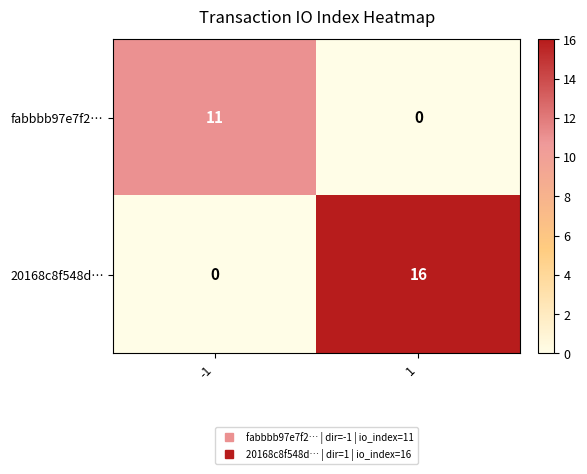

Rank the series by their average value, from lowest to highest.

fabbbb97e7f2…, 20168c8f548d…